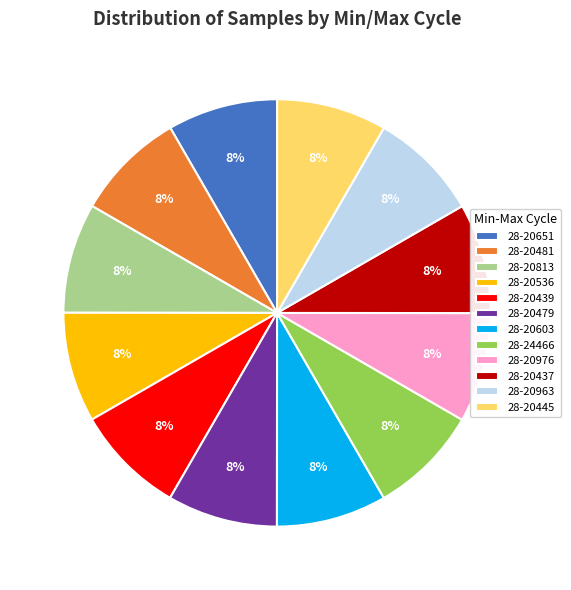

Count the number of slices in the pie.

12